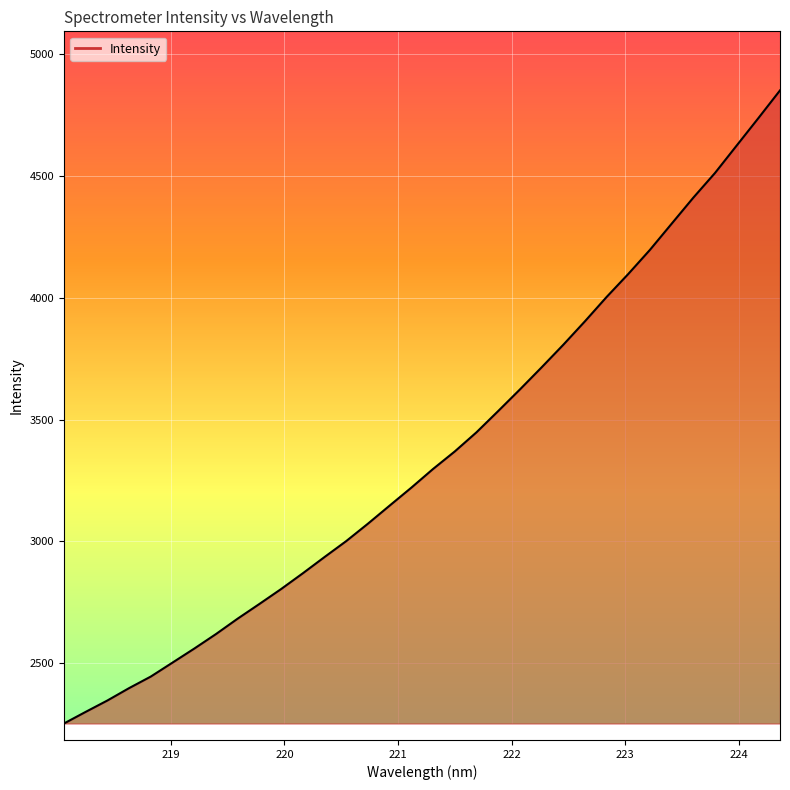

What is the smallest value displayed?

2251.8